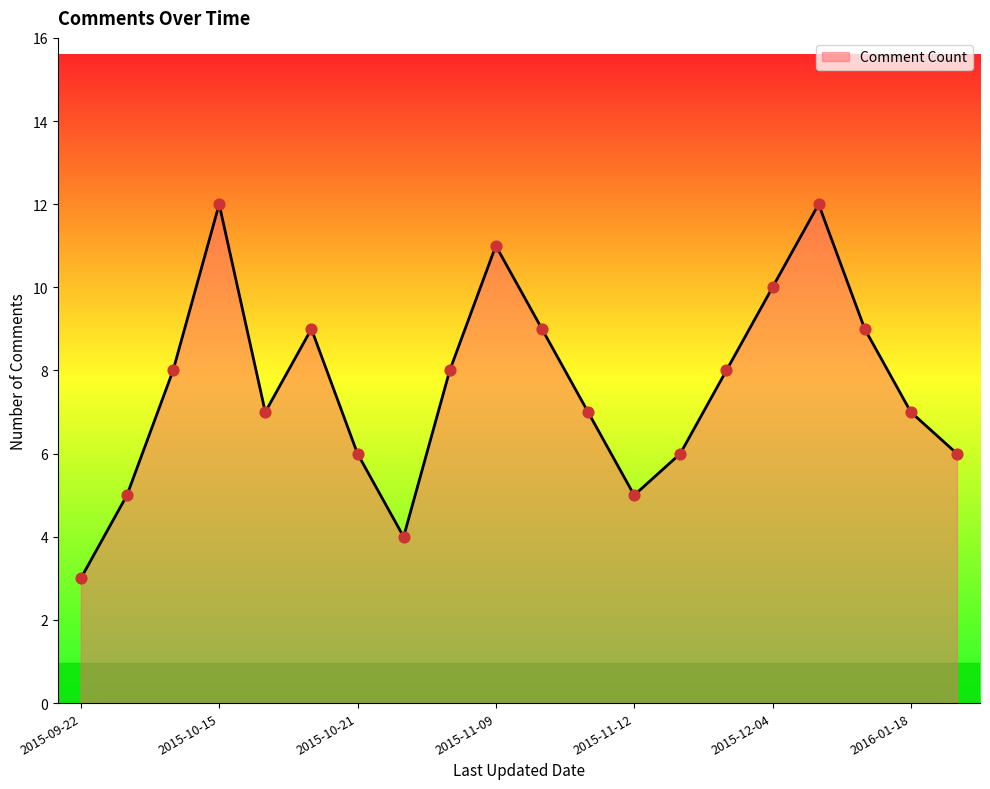

What is the difference between the maximum and minimum values?

9